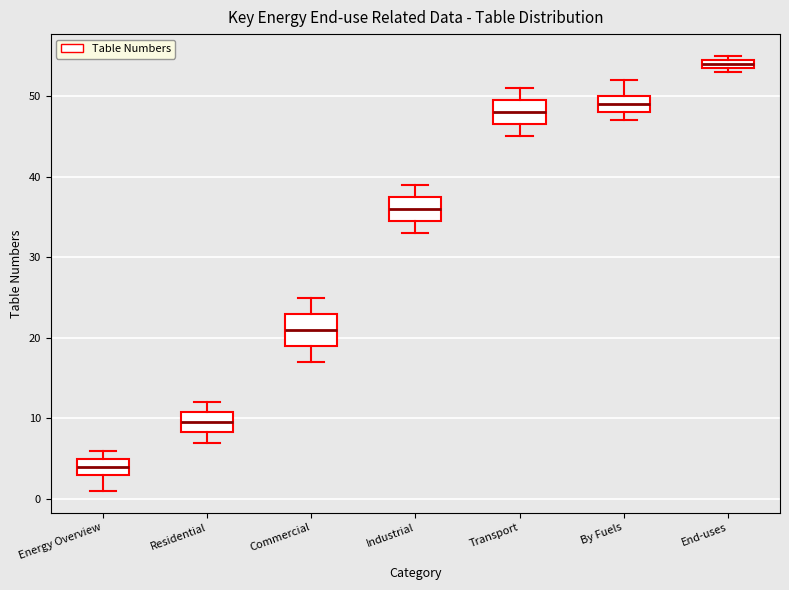

Comparing the boxes themselves (not the whiskers), which one is the tallest?

Commercial